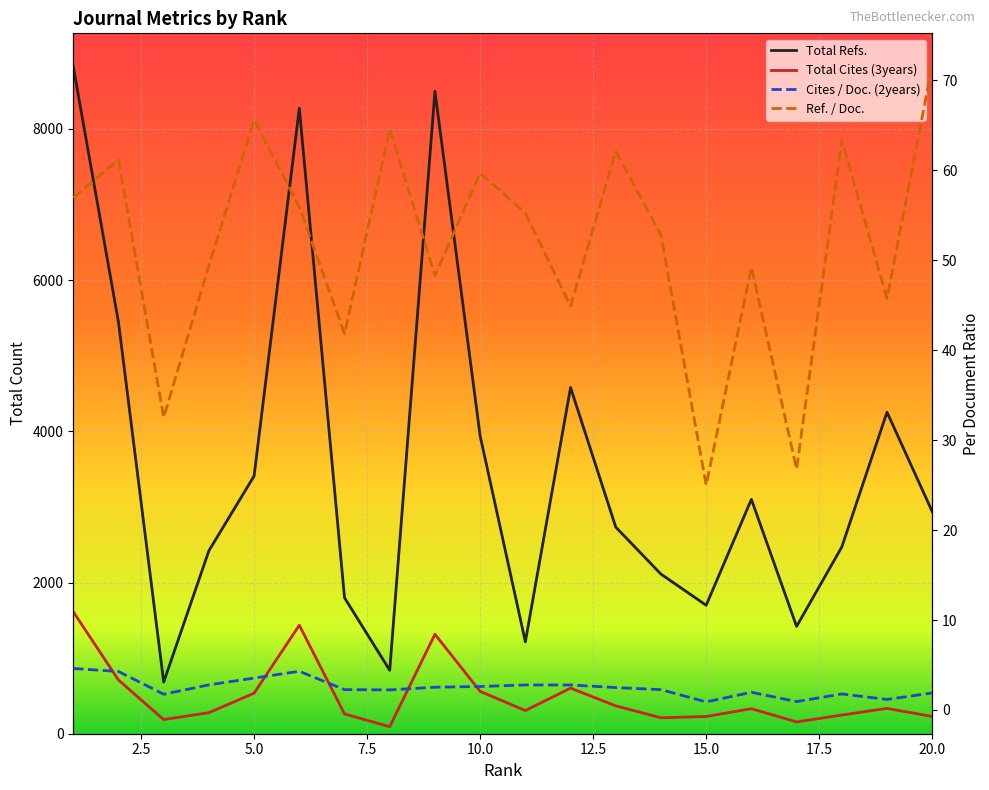

Which category has the lowest value across all series?

15